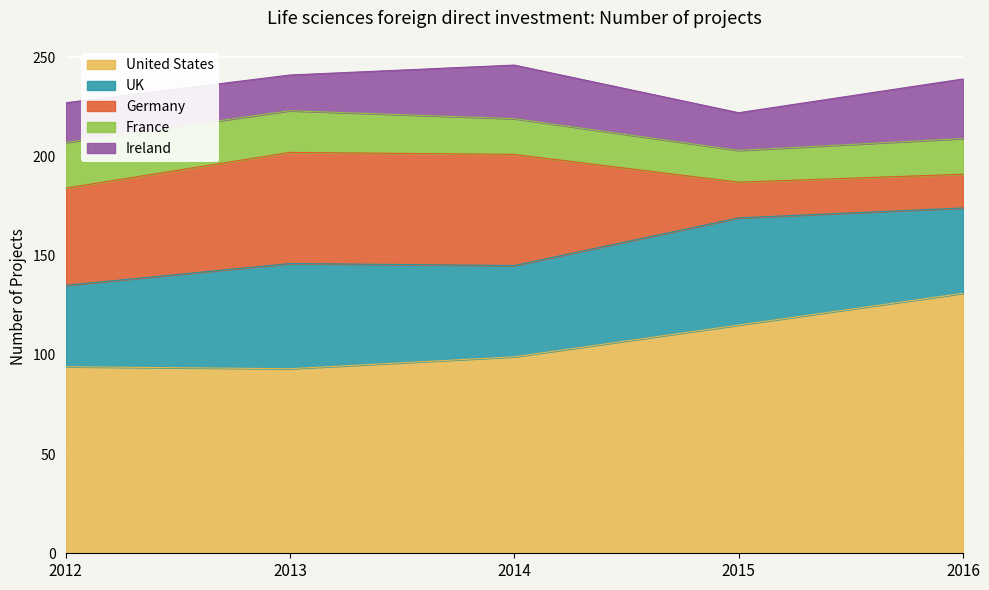

What is the spread (max minus min) of values at 2012?

74